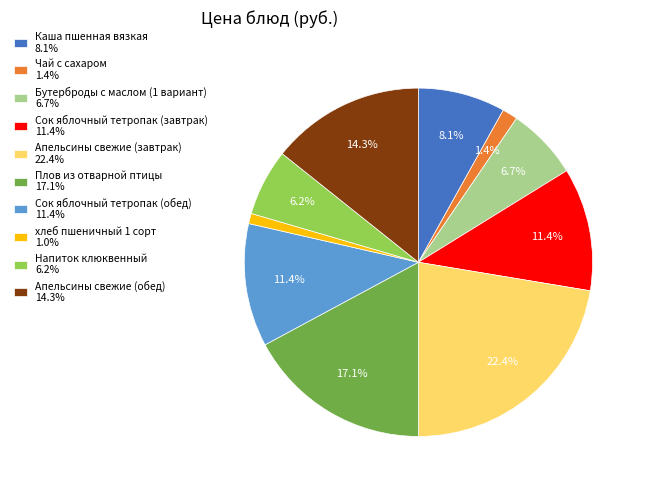

To the nearest percent, what portion does Напиток клюквенный represent?

6%